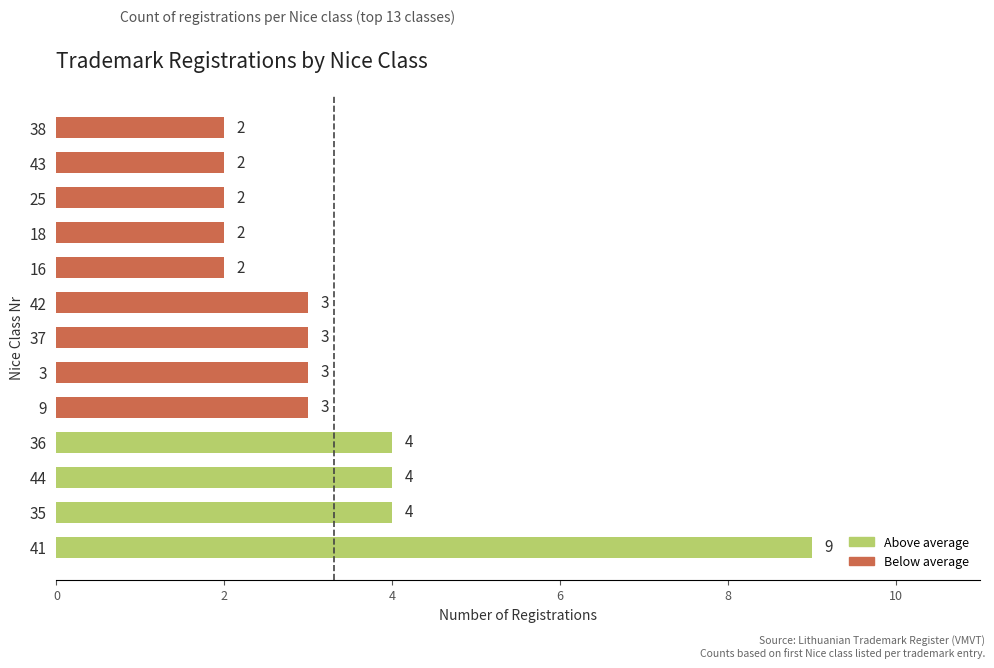

Does the chart contain any negative values?

No